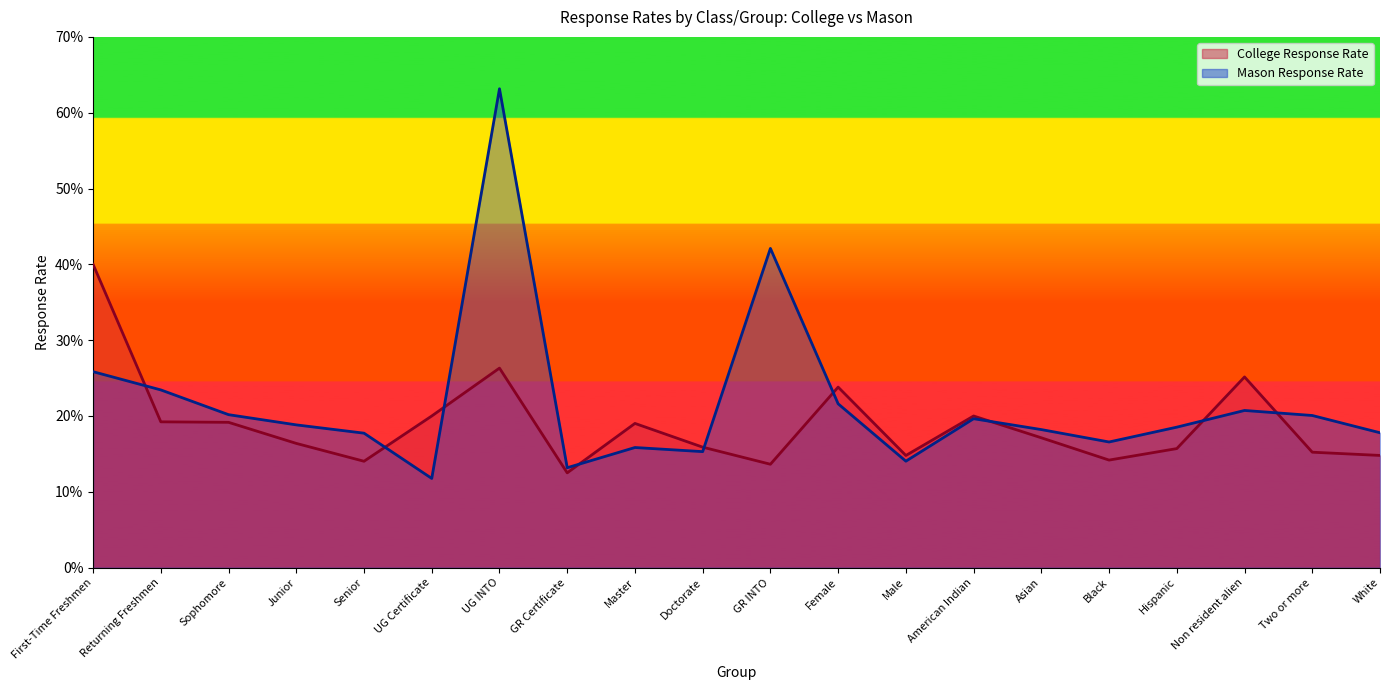

Reading left to right, what are all the values shown in this chart?

College Response Rate: First-Time Freshmen=0.4	Returning Freshmen=0.2	Sophomore=0.2	Junior=0.2	Senior=0.1	UG Certificate=0.2	UG INTO=0.3	GR Certificate=0.1	Master=0.2	Doctorate=0.2	GR INTO=0.1	Female=0.2	Male=0.1	American Indian=0.2	Asian=0.2	Black=0.1	Hispanic=0.2	Non resident alien=0.3	Two or more=0.2	White=0.1
Mason Response Rate: First-Time Freshmen=0.3	Returning Freshmen=0.2	Sophomore=0.2	Junior=0.2	Senior=0.2	UG Certificate=0.1	UG INTO=0.6	GR Certificate=0.1	Master=0.2	Doctorate=0.2	GR INTO=0.4	Female=0.2	Male=0.1	American Indian=0.2	Asian=0.2	Black=0.2	Hispanic=0.2	Non resident alien=0.2	Two or more=0.2	White=0.2